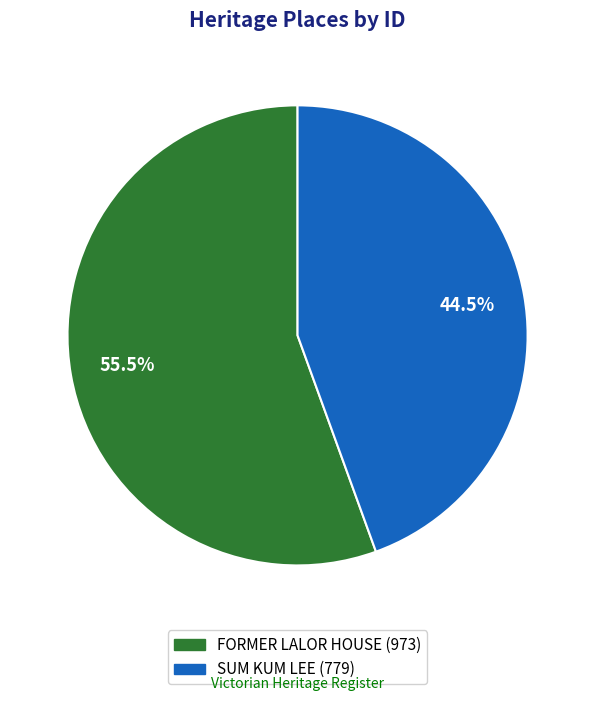

To the nearest percent, what is the average slice percentage?

50%